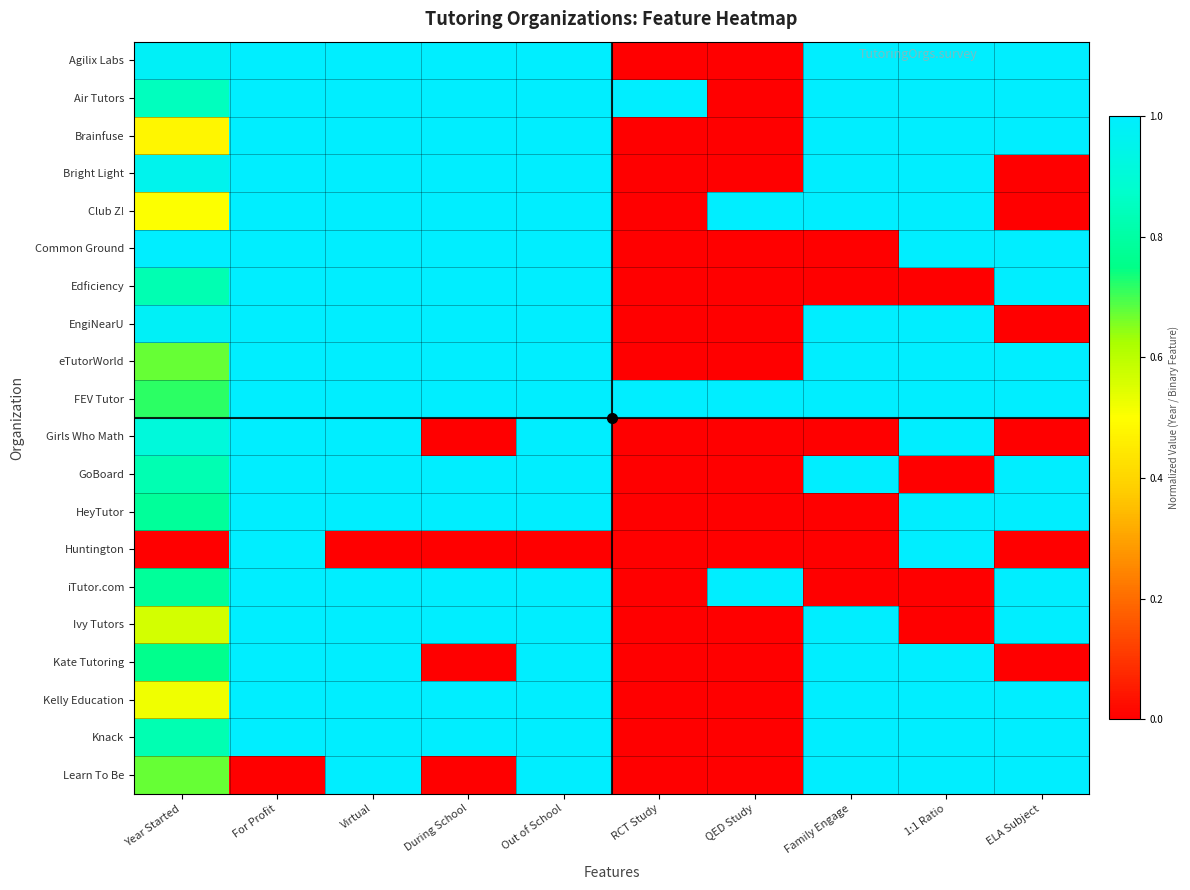

Reading left to right, what are all the values shown in this chart?

Agilix Labs: Year Started=1.0	For Profit=1.0	Virtual=1.0	During School=1.0	Out of School=1.0	RCT Study=0.0	QED Study=0.0	Family Engage=1.0	1:1 Ratio=1.0	ELA Subject=1.0
Air Tutors: Year Started=0.8	For Profit=1.0	Virtual=1.0	During School=1.0	Out of School=1.0	RCT Study=1.0	QED Study=0.0	Family Engage=1.0	1:1 Ratio=1.0	ELA Subject=1.0
Brainfuse: Year Started=0.5	For Profit=1.0	Virtual=1.0	During School=1.0	Out of School=1.0	RCT Study=0.0	QED Study=0.0	Family Engage=1.0	1:1 Ratio=1.0	ELA Subject=1.0
Bright Light: Year Started=1.0	For Profit=1.0	Virtual=1.0	During School=1.0	Out of School=1.0	RCT Study=0.0	QED Study=0.0	Family Engage=1.0	1:1 Ratio=1.0	ELA Subject=0.0
Club Z!: Year Started=0.5	For Profit=1.0	Virtual=1.0	During School=1.0	Out of School=1.0	RCT Study=0.0	QED Study=1.0	Family Engage=1.0	1:1 Ratio=1.0	ELA Subject=0.0
Common Ground: Year Started=1.0	For Profit=1.0	Virtual=1.0	During School=1.0	Out of School=1.0	RCT Study=0.0	QED Study=0.0	Family Engage=0.0	1:1 Ratio=1.0	ELA Subject=1.0
Edficiency: Year Started=0.8	For Profit=1.0	Virtual=1.0	During School=1.0	Out of School=1.0	RCT Study=0.0	QED Study=0.0	Family Engage=0.0	1:1 Ratio=0.0	ELA Subject=1.0
EngiNearU: Year Started=1.0	For Profit=1.0	Virtual=1.0	During School=1.0	Out of School=1.0	RCT Study=0.0	QED Study=0.0	Family Engage=1.0	1:1 Ratio=1.0	ELA Subject=0.0
eTutorWorld: Year Started=0.7	For Profit=1.0	Virtual=1.0	During School=1.0	Out of School=1.0	RCT Study=0.0	QED Study=0.0	Family Engage=1.0	1:1 Ratio=1.0	ELA Subject=1.0
FEV Tutor: Year Started=0.7	For Profit=1.0	Virtual=1.0	During School=1.0	Out of School=1.0	RCT Study=1.0	QED Study=1.0	Family Engage=1.0	1:1 Ratio=1.0	ELA Subject=1.0
Girls Who Math: Year Started=0.9	For Profit=1.0	Virtual=1.0	During School=0.0	Out of School=1.0	RCT Study=0.0	QED Study=0.0	Family Engage=0.0	1:1 Ratio=1.0	ELA Subject=0.0
GoBoard: Year Started=0.8	For Profit=1.0	Virtual=1.0	During School=1.0	Out of School=1.0	RCT Study=0.0	QED Study=0.0	Family Engage=1.0	1:1 Ratio=0.0	ELA Subject=1.0
HeyTutor: Year Started=0.8	For Profit=1.0	Virtual=1.0	During School=1.0	Out of School=1.0	RCT Study=0.0	QED Study=0.0	Family Engage=0.0	1:1 Ratio=1.0	ELA Subject=1.0
Huntington: Year Started=0.0	For Profit=1.0	Virtual=0.0	During School=0.0	Out of School=0.0	RCT Study=0.0	QED Study=0.0	Family Engage=0.0	1:1 Ratio=1.0	ELA Subject=0.0
iTutor.com: Year Started=0.8	For Profit=1.0	Virtual=1.0	During School=1.0	Out of School=1.0	RCT Study=0.0	QED Study=1.0	Family Engage=0.0	1:1 Ratio=0.0	ELA Subject=1.0
Ivy Tutors: Year Started=0.6	For Profit=1.0	Virtual=1.0	During School=1.0	Out of School=1.0	RCT Study=0.0	QED Study=0.0	Family Engage=1.0	1:1 Ratio=0.0	ELA Subject=1.0
Kate Tutoring: Year Started=0.8	For Profit=1.0	Virtual=1.0	During School=0.0	Out of School=1.0	RCT Study=0.0	QED Study=0.0	Family Engage=1.0	1:1 Ratio=1.0	ELA Subject=0.0
Kelly Education: Year Started=0.5	For Profit=1.0	Virtual=1.0	During School=1.0	Out of School=1.0	RCT Study=0.0	QED Study=0.0	Family Engage=1.0	1:1 Ratio=1.0	ELA Subject=1.0
Knack: Year Started=0.8	For Profit=1.0	Virtual=1.0	During School=1.0	Out of School=1.0	RCT Study=0.0	QED Study=0.0	Family Engage=1.0	1:1 Ratio=1.0	ELA Subject=1.0
Learn To Be: Year Started=0.7	For Profit=0.0	Virtual=1.0	During School=0.0	Out of School=1.0	RCT Study=0.0	QED Study=0.0	Family Engage=1.0	1:1 Ratio=1.0	ELA Subject=1.0